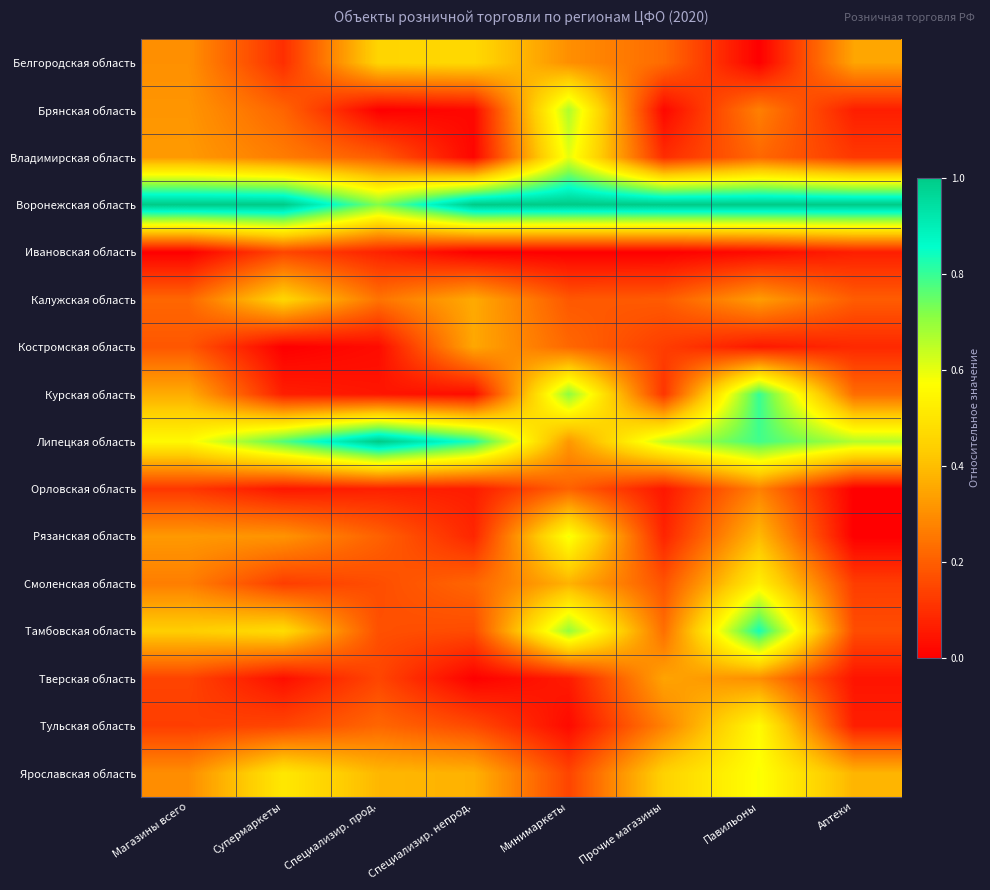

At how many categories does at least one series exceed 0?

8